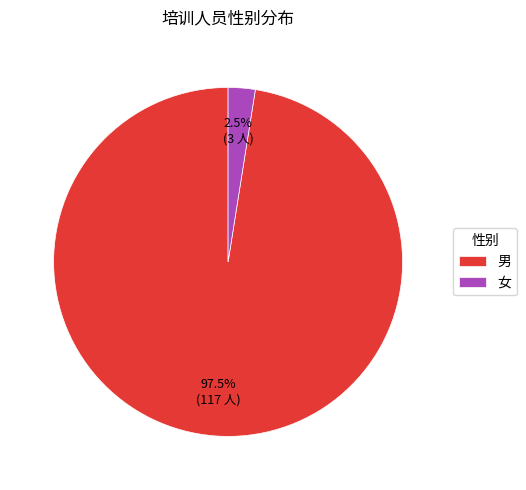

What is the majority slice?

男